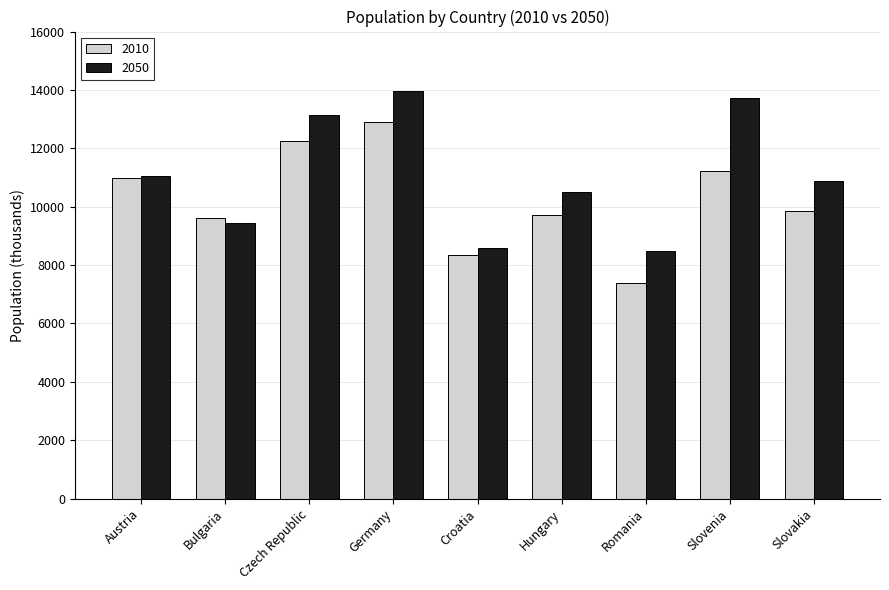

What is the maximum value for 2010?

12908.5